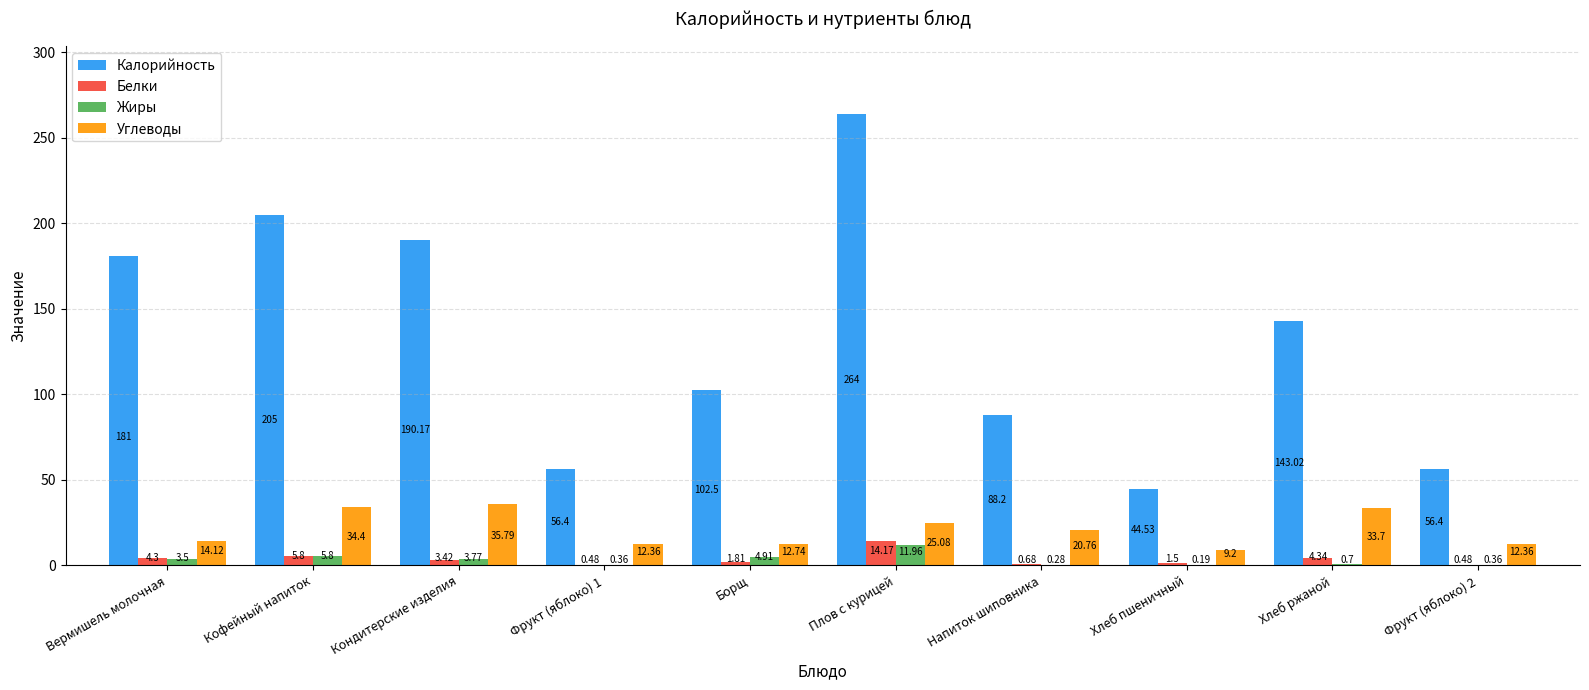

What are all the series names shown in the legend?

Калорийность, Белки, Жиры, Углеводы